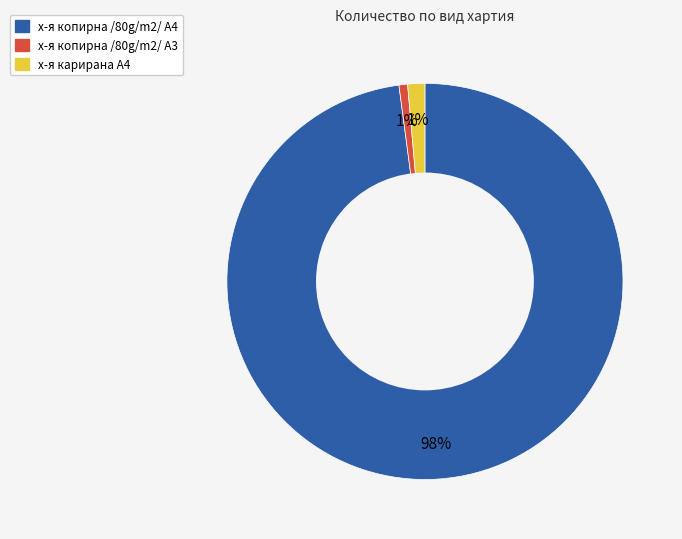

Which slice is the largest?

х-я копирна /80g/m2/ A4